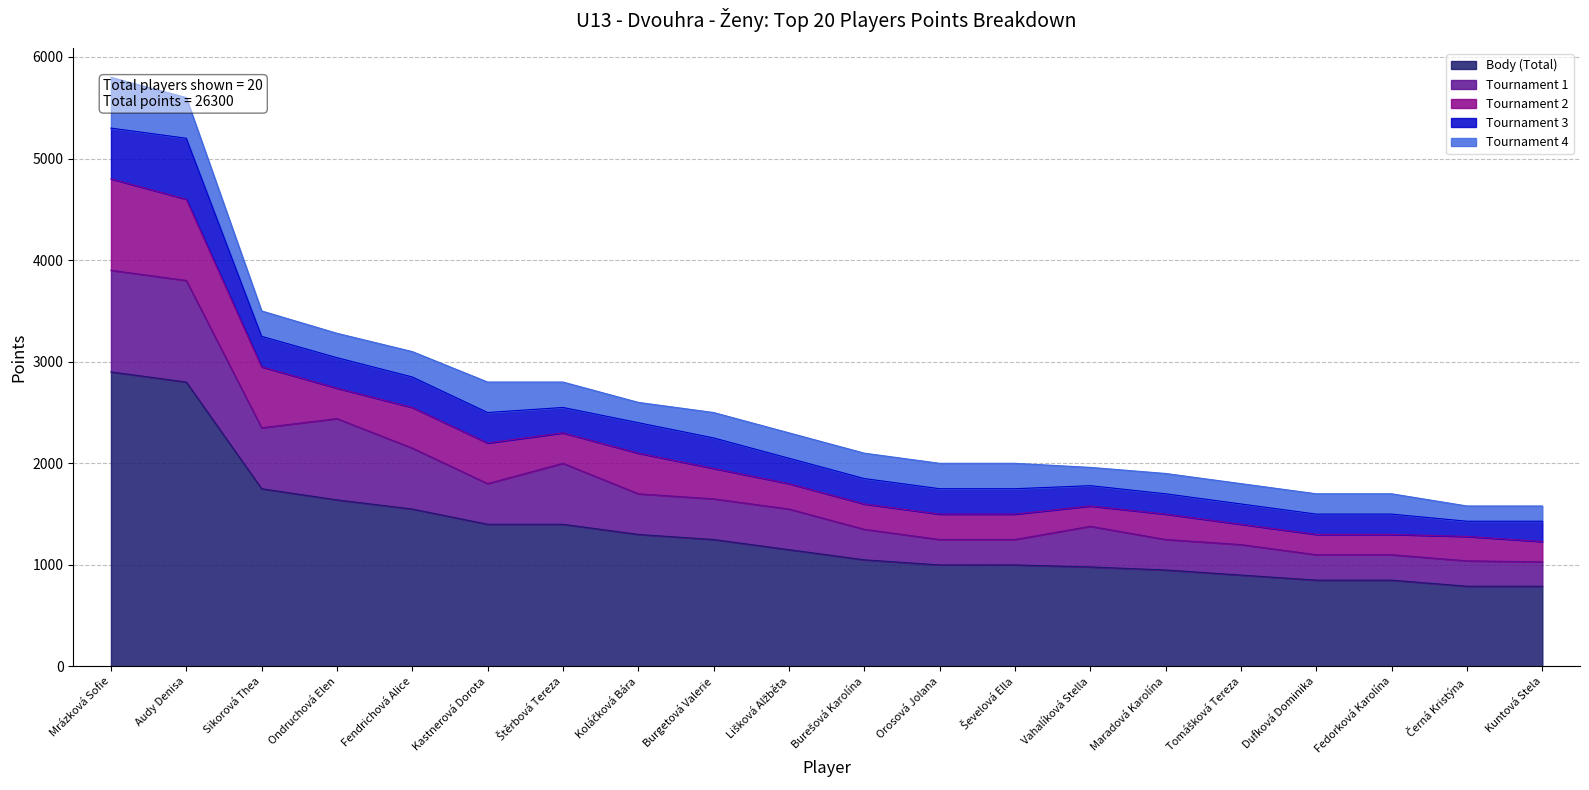

Reading left to right, extract all data points from this chart.

Body (Total): Mrázková Sofie=2900	Audy Denisa=2800	Sikorová Thea=1750	Ondruchová Elen=1640	Fendrichová Alice=1550	Kastnerová Dorota=1400	Štěrbová Tereza=1400	Koláčková Bára=1300	Burgetová Valerie=1250	Lišková Alžběta=1150	Burešová Karolína=1050	Orosová Jolana=1000	Ševelová Ella=1000	Vahalíková Stella=980	Maradová Karolína=950	Tomášková Tereza=900	Dufková Dominika=850	Fedorková Karolína=850	Černá Kristýna=790	Kuntová Stela=790
Tournament 1: Mrázková Sofie=1000	Audy Denisa=1000	Sikorová Thea=600	Ondruchová Elen=800	Fendrichová Alice=600	Kastnerová Dorota=400	Štěrbová Tereza=600	Koláčková Bára=400	Burgetová Valerie=400	Lišková Alžběta=400	Burešová Karolína=300	Orosová Jolana=250	Ševelová Ella=250	Vahalíková Stella=400	Maradová Karolína=300	Tomášková Tereza=300	Dufková Dominika=250	Fedorková Karolína=250	Černá Kristýna=250	Kuntová Stela=240
Tournament 2: Mrázková Sofie=900	Audy Denisa=800	Sikorová Thea=600	Ondruchová Elen=300	Fendrichová Alice=400	Kastnerová Dorota=400	Štěrbová Tereza=300	Koláčková Bára=400	Burgetová Valerie=300	Lišková Alžběta=250	Burešová Karolína=250	Orosová Jolana=250	Ševelová Ella=250	Vahalíková Stella=200	Maradová Karolína=250	Tomášková Tereza=200	Dufková Dominika=200	Fedorková Karolína=200	Černá Kristýna=240	Kuntová Stela=200
Tournament 3: Mrázková Sofie=500	Audy Denisa=600	Sikorová Thea=300	Ondruchová Elen=300	Fendrichová Alice=300	Kastnerová Dorota=300	Štěrbová Tereza=250	Koláčková Bára=300	Burgetová Valerie=300	Lišková Alžběta=250	Burešová Karolína=250	Orosová Jolana=250	Ševelová Ella=250	Vahalíková Stella=200	Maradová Karolína=200	Tomášková Tereza=200	Dufková Dominika=200	Fedorková Karolína=200	Černá Kristýna=150	Kuntová Stela=200
Tournament 4: Mrázková Sofie=500	Audy Denisa=400	Sikorová Thea=250	Ondruchová Elen=240	Fendrichová Alice=250	Kastnerová Dorota=300	Štěrbová Tereza=250	Koláčková Bára=200	Burgetová Valerie=250	Lišková Alžběta=250	Burešová Karolína=250	Orosová Jolana=250	Ševelová Ella=250	Vahalíková Stella=180	Maradová Karolína=200	Tomášková Tereza=200	Dufková Dominika=200	Fedorková Karolína=200	Černá Kristýna=150	Kuntová Stela=150